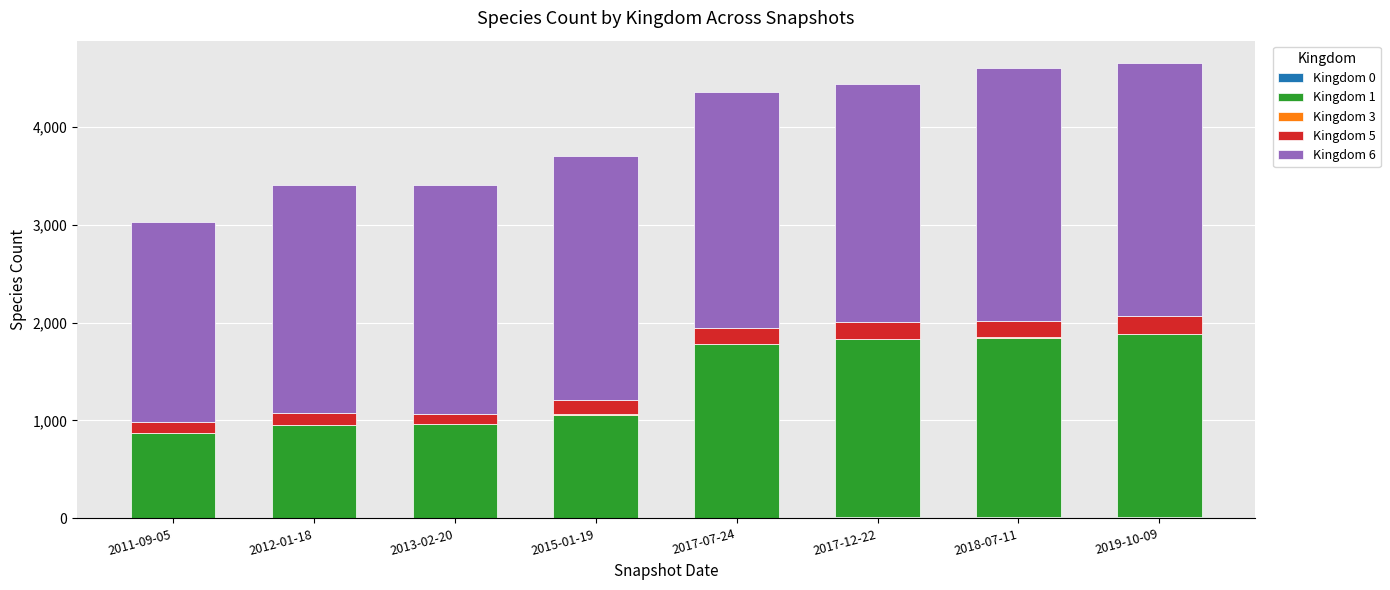

How many distinct data groups are displayed?

5